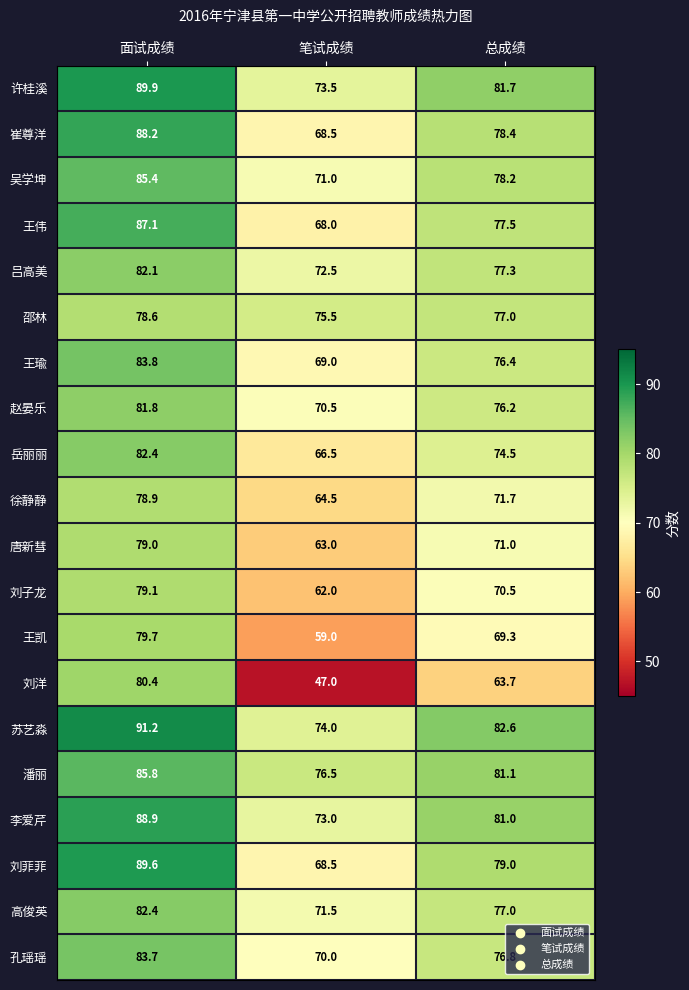

The value of 岳丽丽 at 面试成绩 is 82.4. True or false?

True